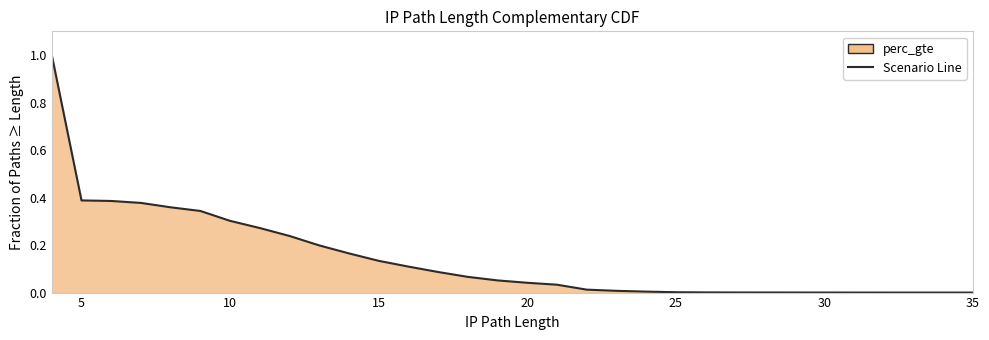

What is the change in value from 15 to 23?

-0.1